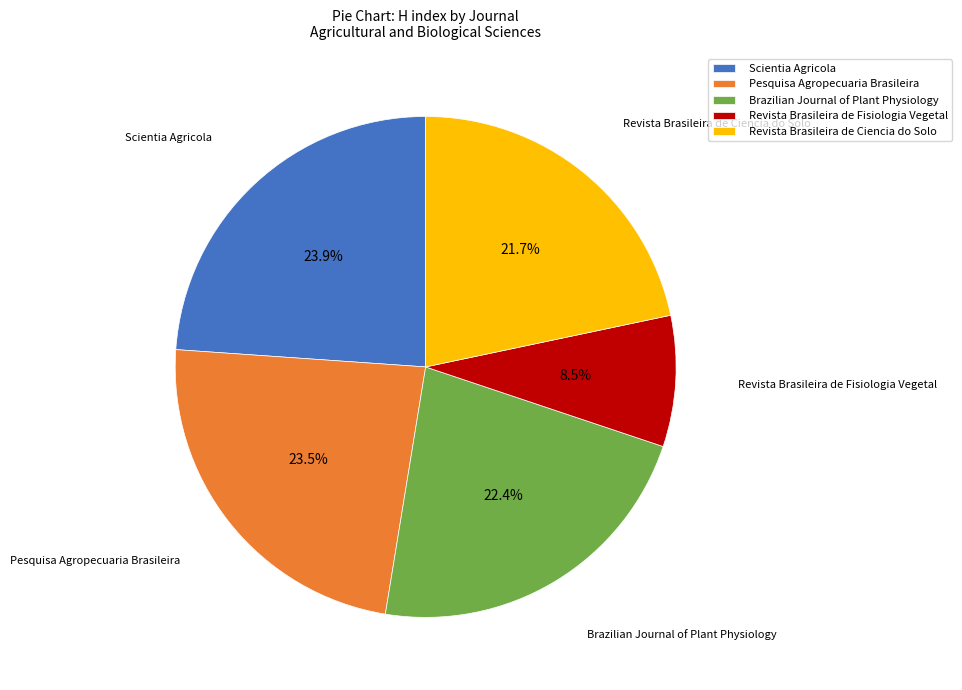

Count the number of slices in the pie.

5